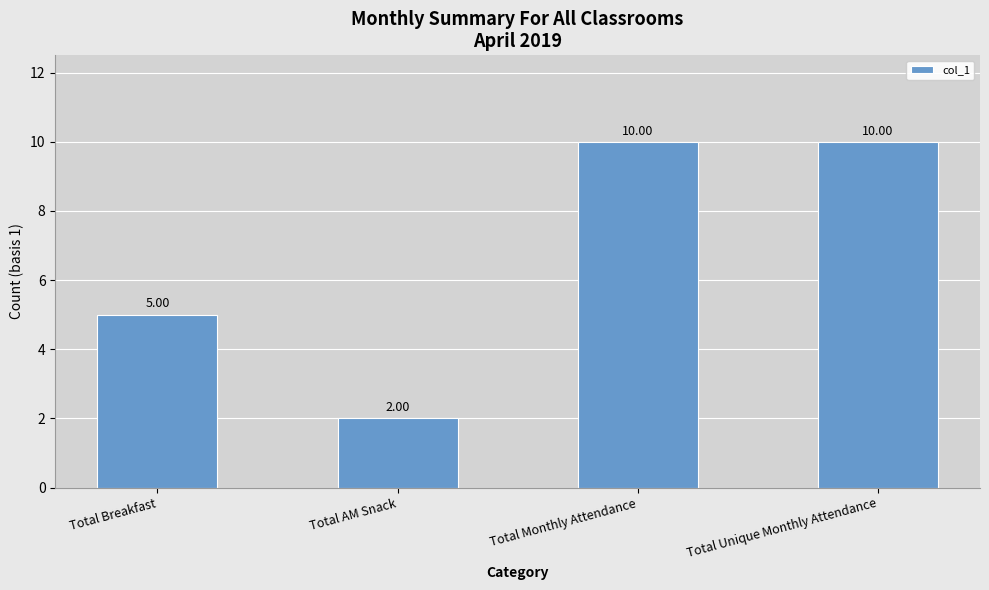

What is the sum of all values?

27